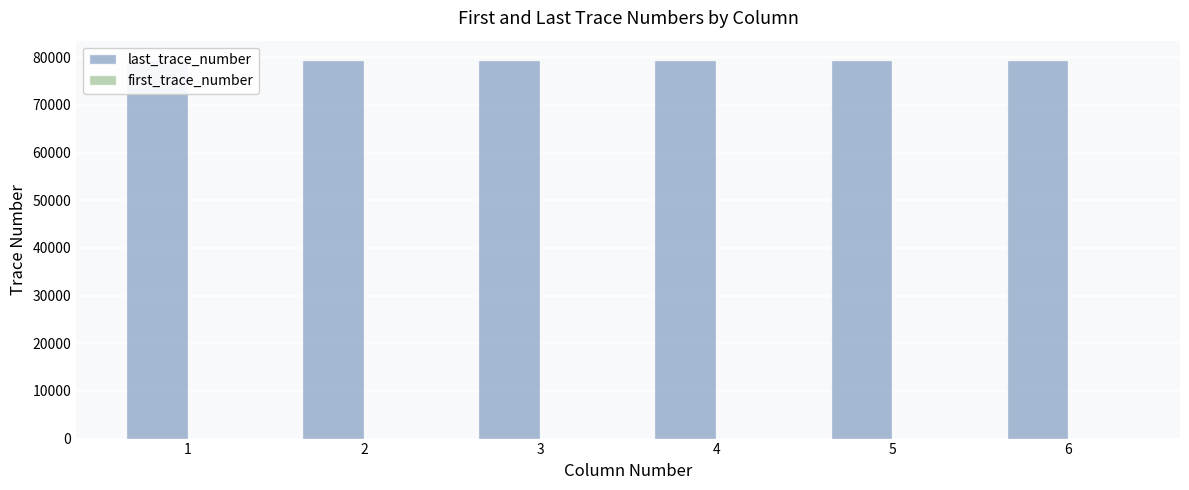

What is the approximate value of first_trace_number at 2?

1